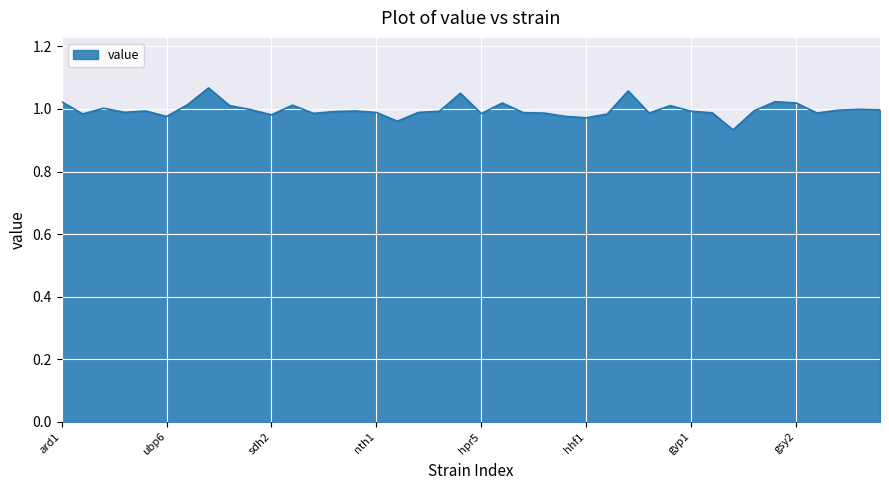

How many lines are shown in the chart?

1